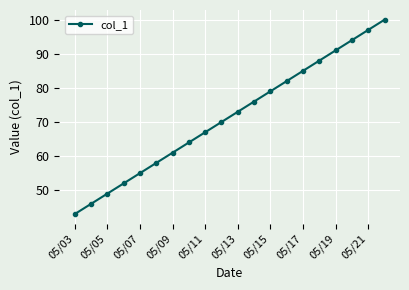

True or false: there are more than 0 points higher than both neighbors.

False